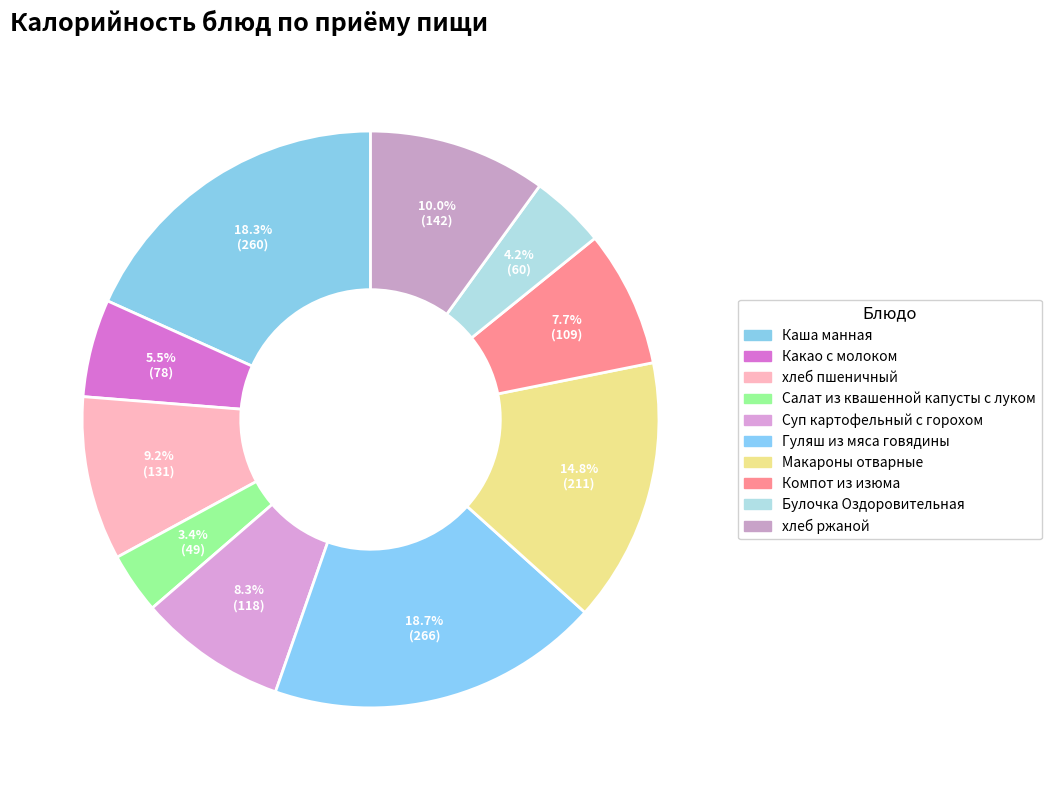

Is there any slice that represents more than half of the pie?

No